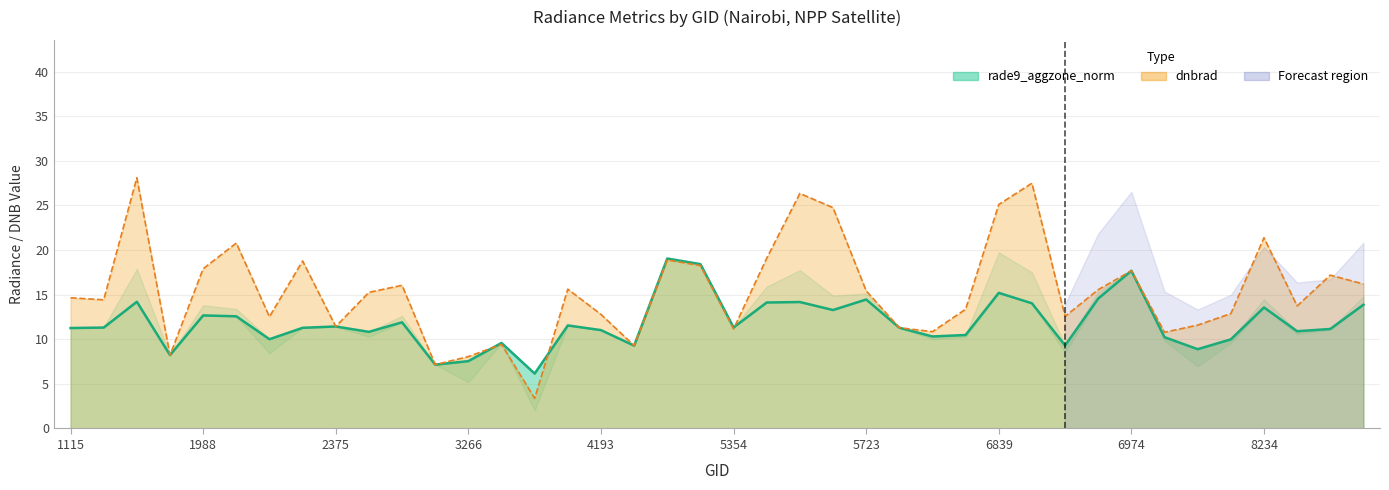

Reading right to left, extract all data points from this chart.

rade9_aggzone_norm: 13.9	11.2	10.9	13.6	10.0	8.9	10.2	17.7	14.6	9.3	14.0	15.2	10.5	10.3	11.3	14.5	13.3	14.2	14.1	11.3	18.4	19.0	9.3	11.0	11.5	6.2	9.6	7.5	7.2	11.9	10.8	11.4	11.3	10.0	12.6	12.7	8.2	14.2	11.3	11.3
dnbrad: 16.2	17.2	13.7	21.4	12.9	11.6	10.8	17.7	15.6	12.6	27.5	25.1	13.4	10.9	11.3	15.4	24.7	26.3	19.1	11.2	18.3	18.9	9.3	12.8	15.6	3.4	9.4	8.1	7.2	16.0	15.3	11.4	18.8	12.5	20.8	17.9	8.2	28.1	14.4	14.6